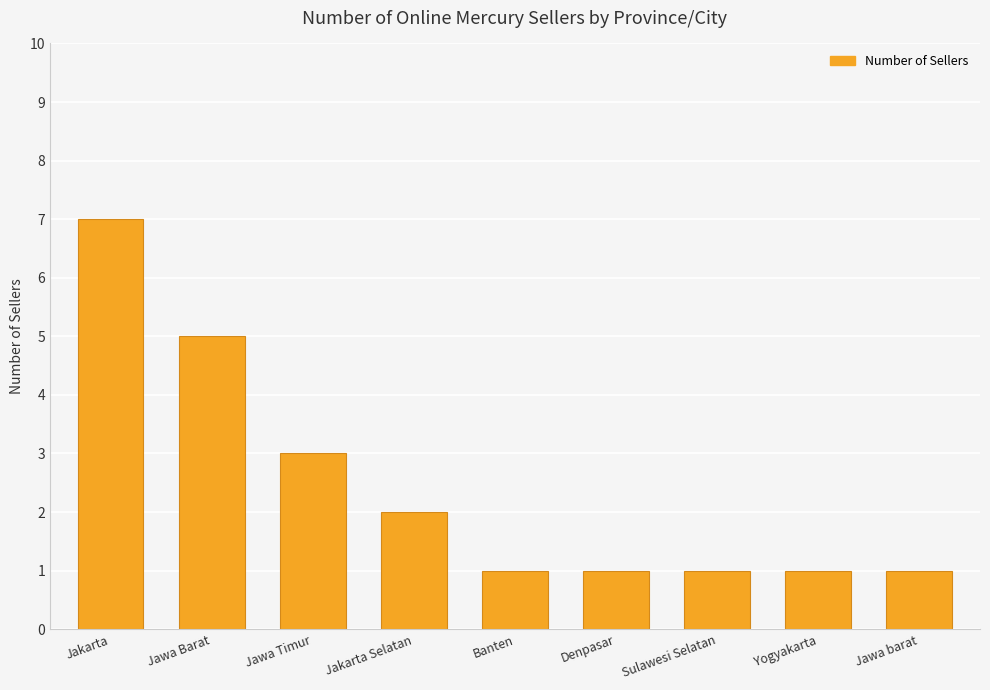

What is the average value?

2